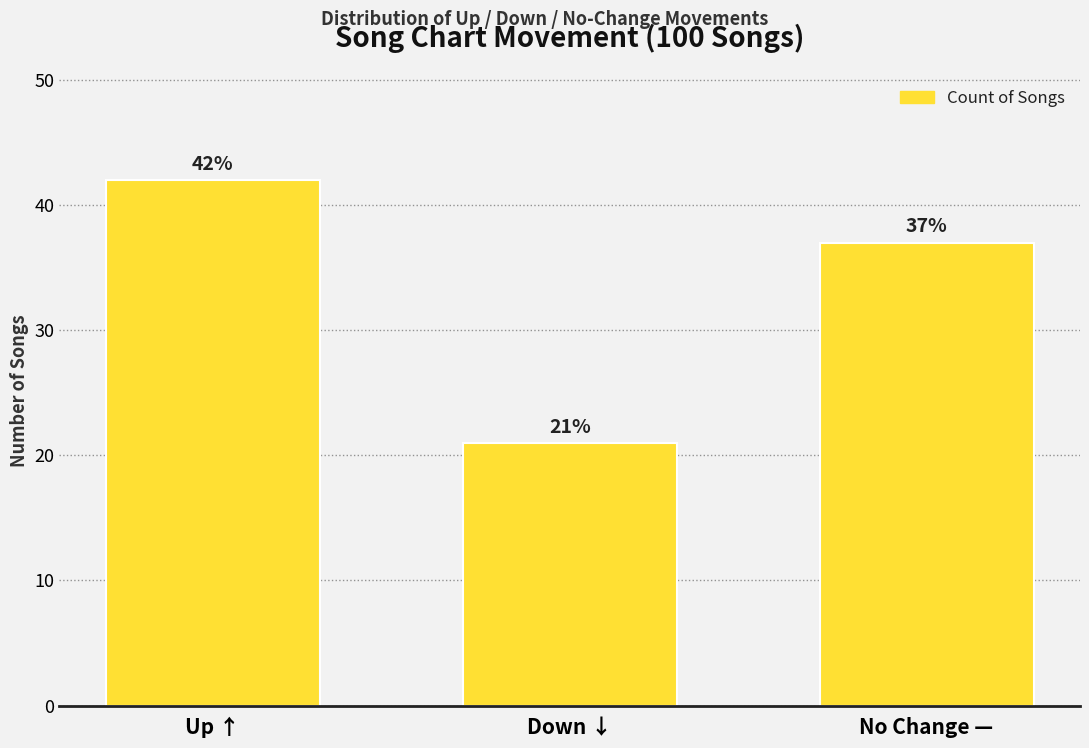

What is the label of the 1st bar from the left?

Up ↑